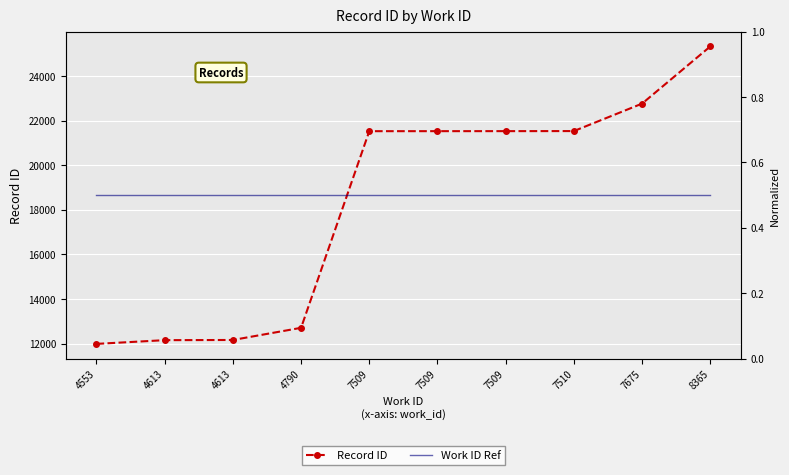

True or false: Record ID has more than 1 points higher than both neighbors.

False